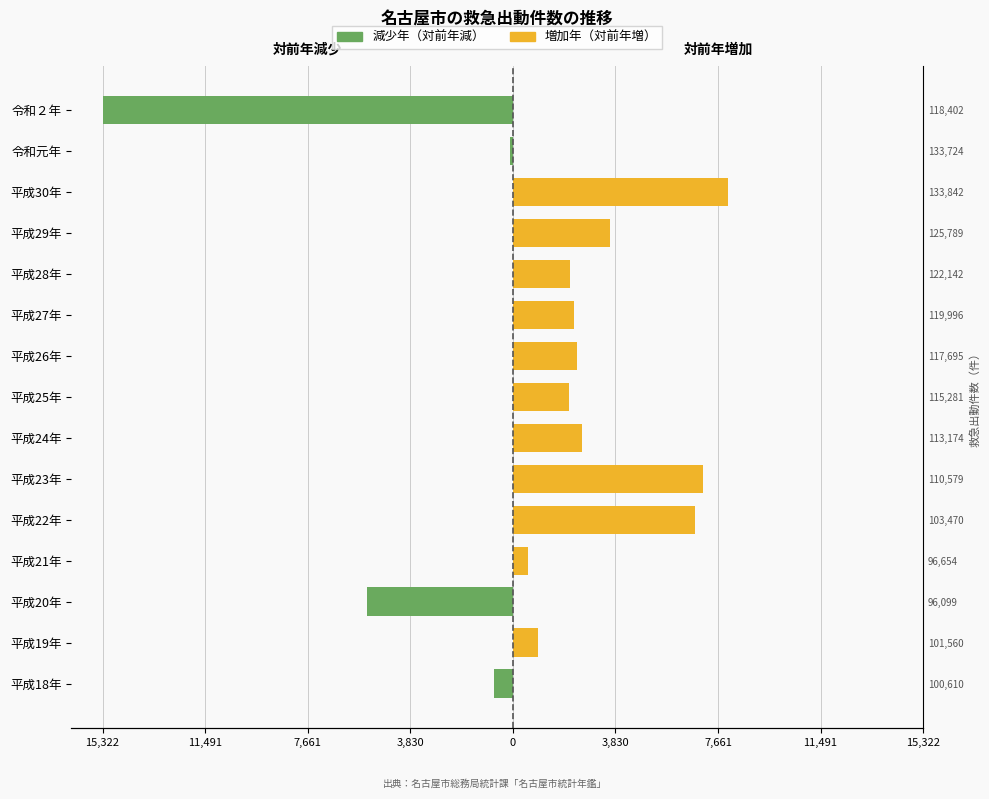

What is the maximum value for 増加年（対前年増）?

8053